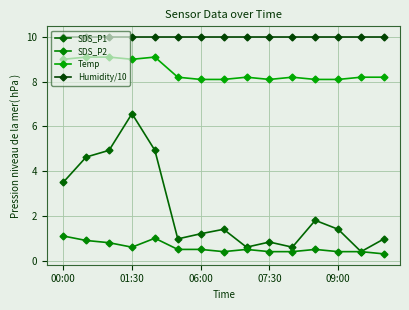

Rank the series by their maximum value, from lowest to highest.

SDS_P2, SDS_P1, Temp, Humidity/10